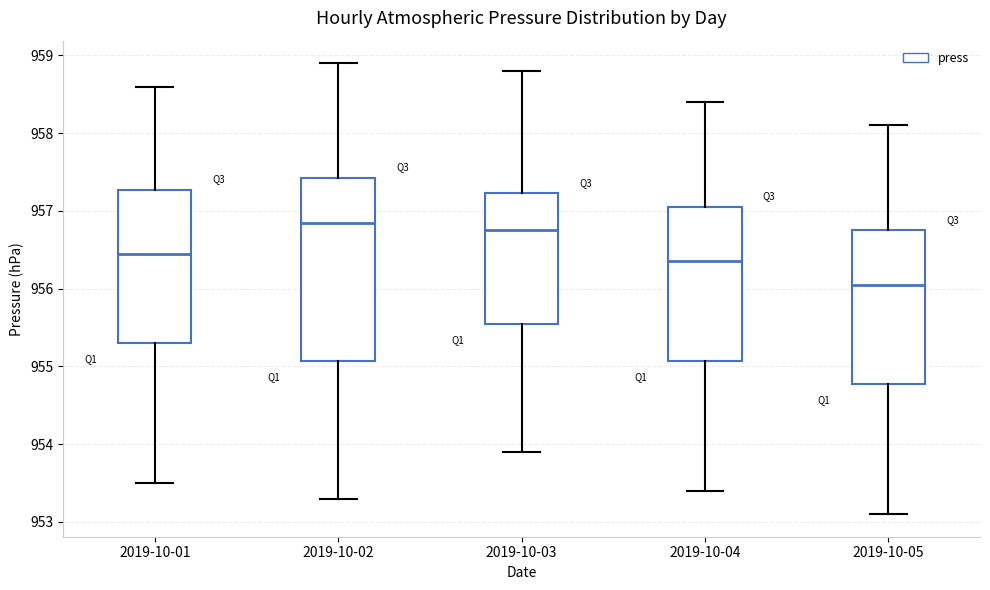

Which box's median line is the lowest?

2019-10-05